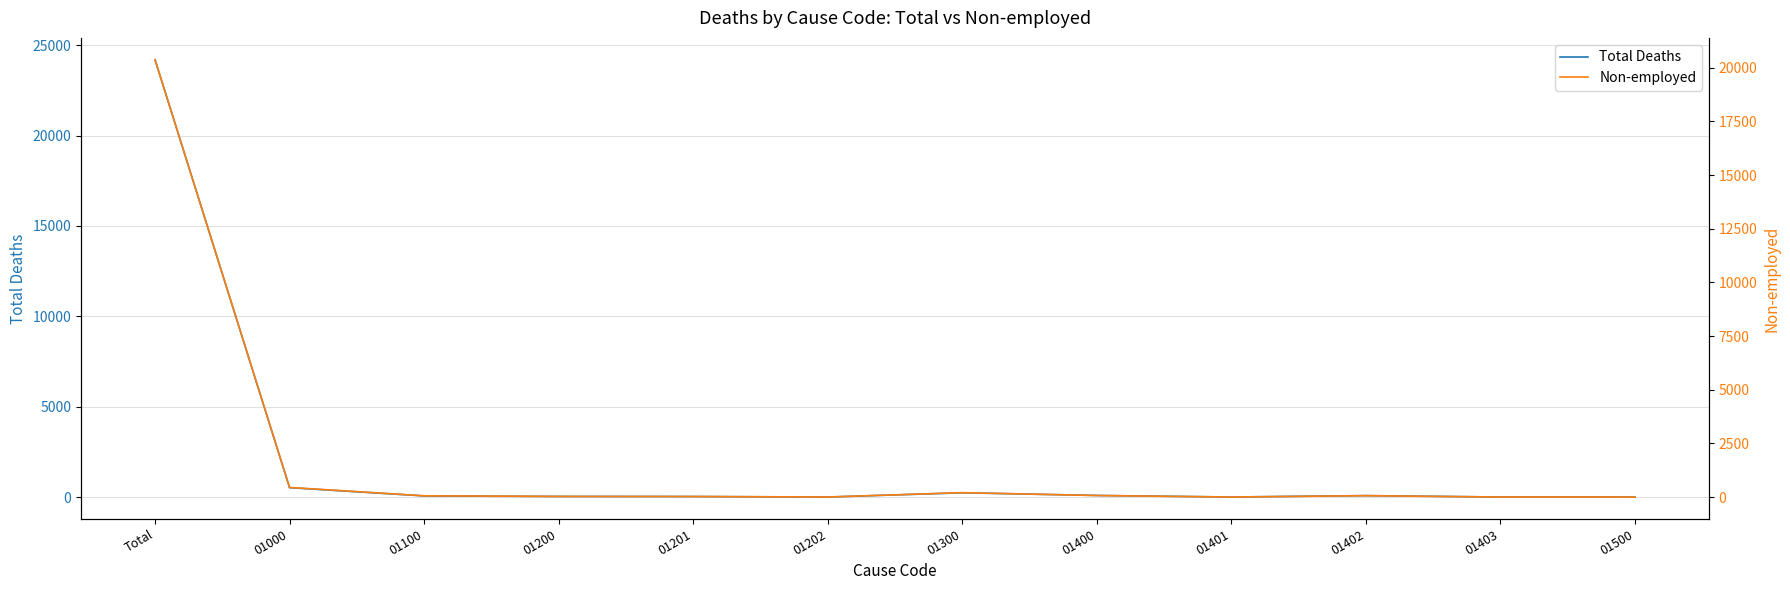

True or false: Non-employed has more than 2 points higher than both neighbors.

False